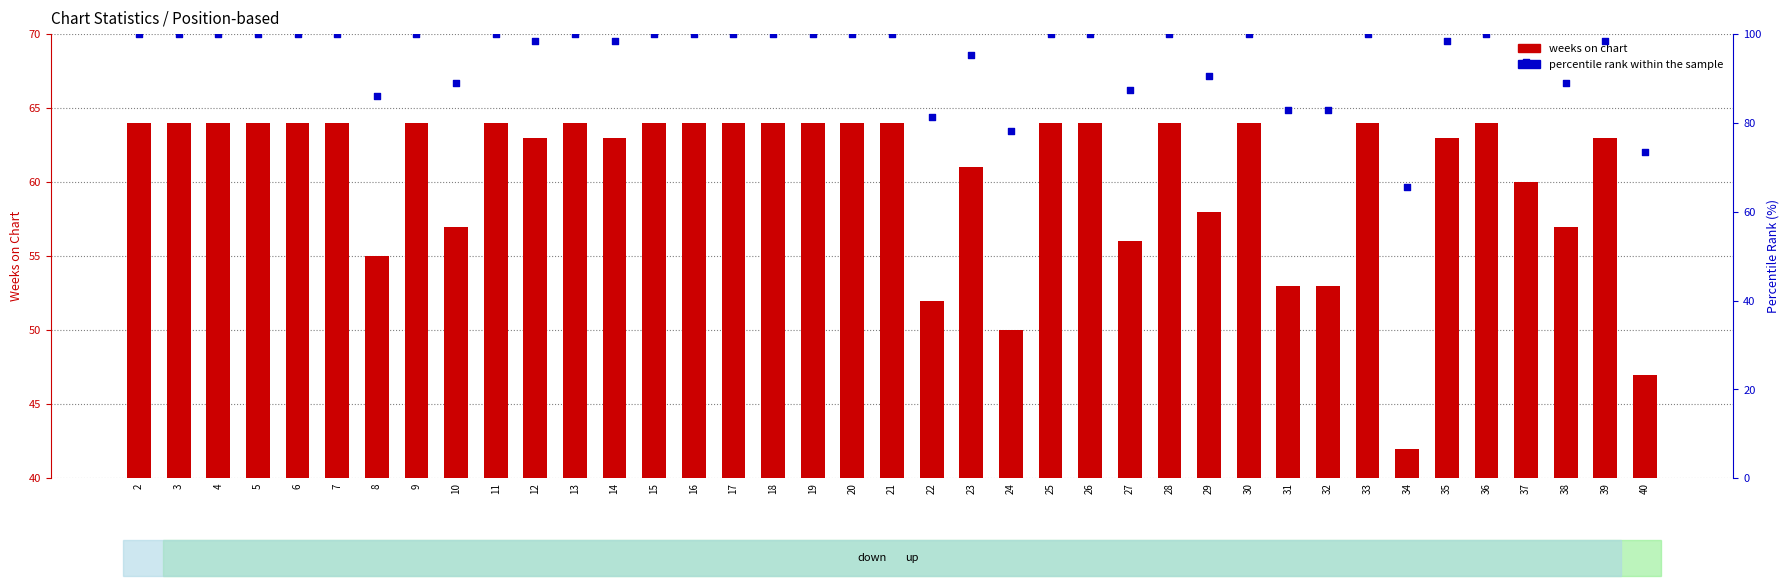

Which series reaches the minimum Y coordinate?

weeks on chart